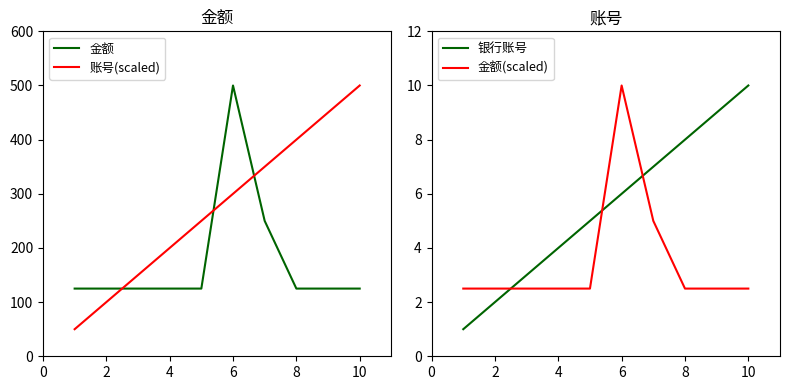

How many distinct data groups are displayed?

4